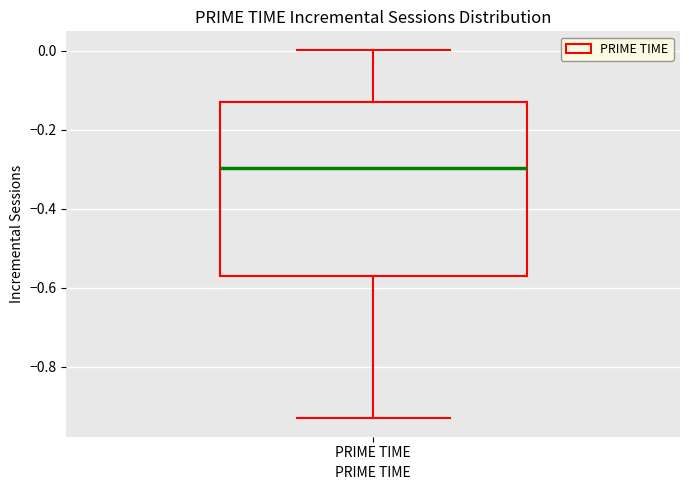

Where does the upper whisker of the box for PRIME TIME end on the y-axis? The values are not printed on the chart, so give them approximately, as read against the axis.

0.00